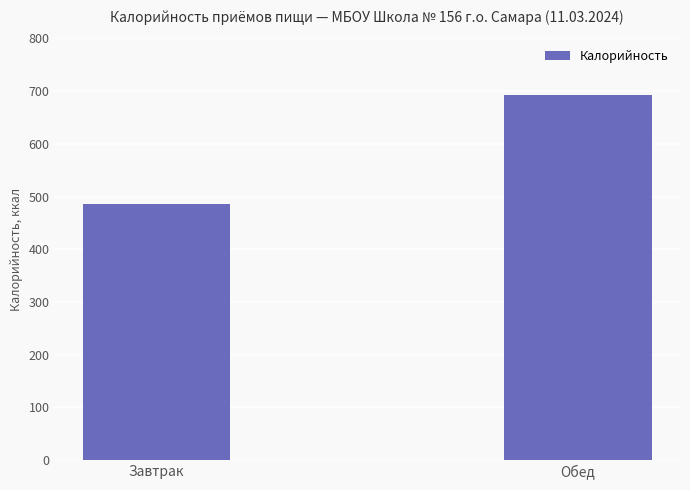

List the labels in order of value, smallest first.

Завтрак, Обед